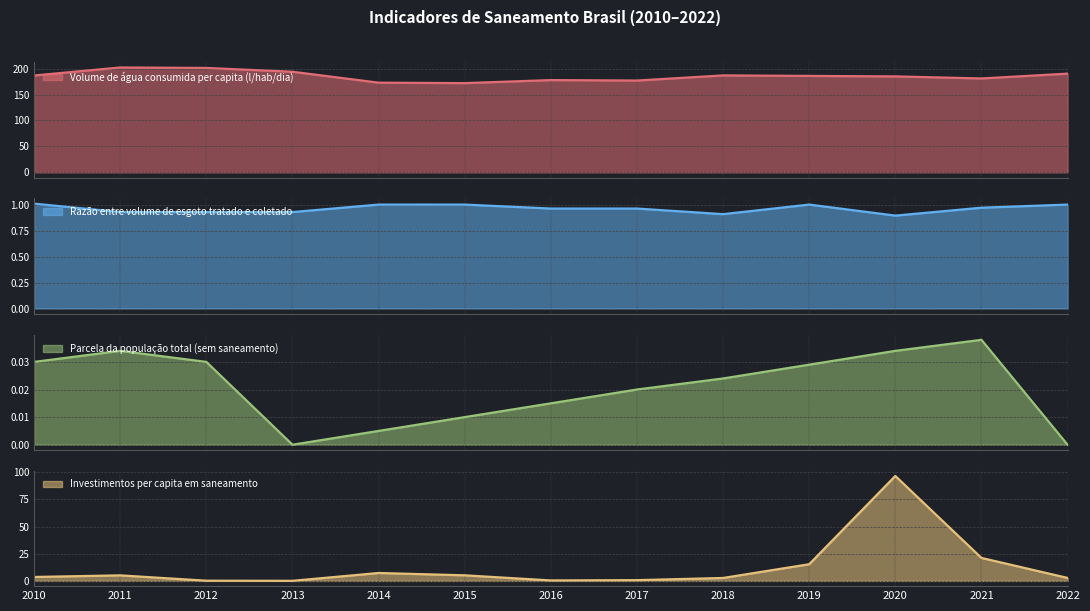

What is the greatest value displayed?

202.1